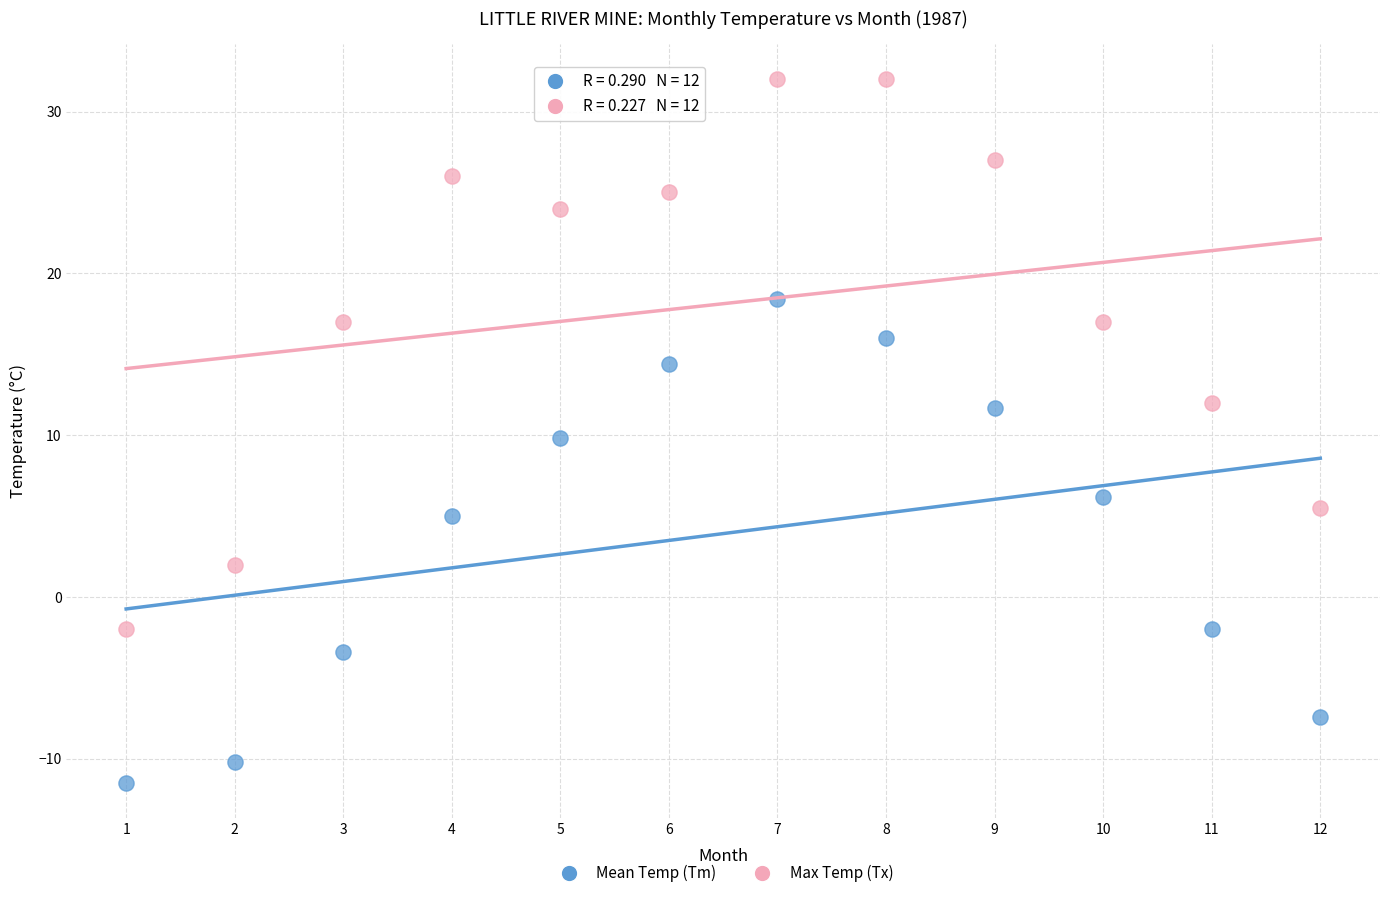

Which series reaches the maximum Y coordinate?

Max Temp (Tx)